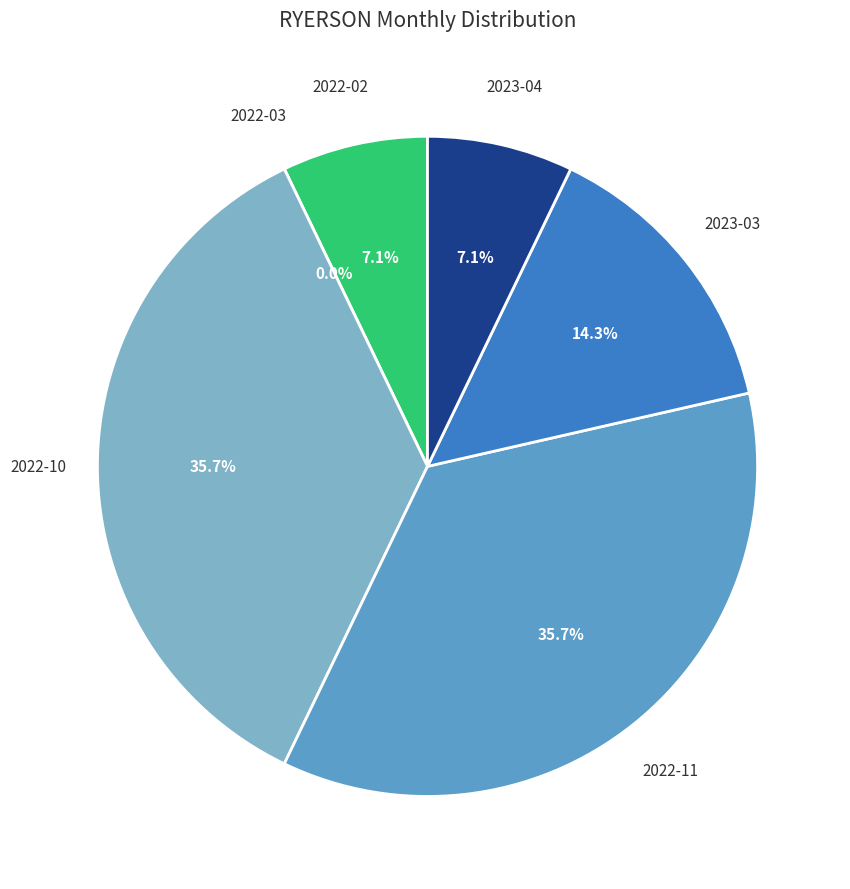

Does any single category account for the majority?

No